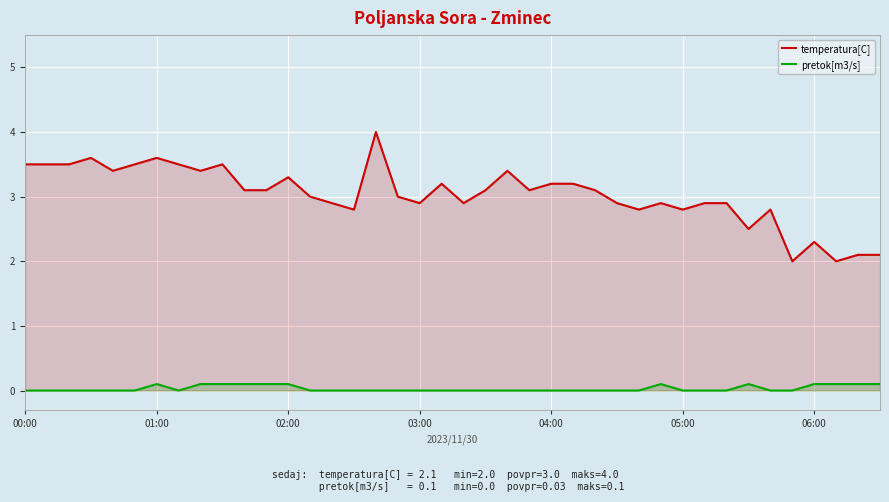

What is the difference between the maximum and minimum values in the temperatura[C] series?

2.0